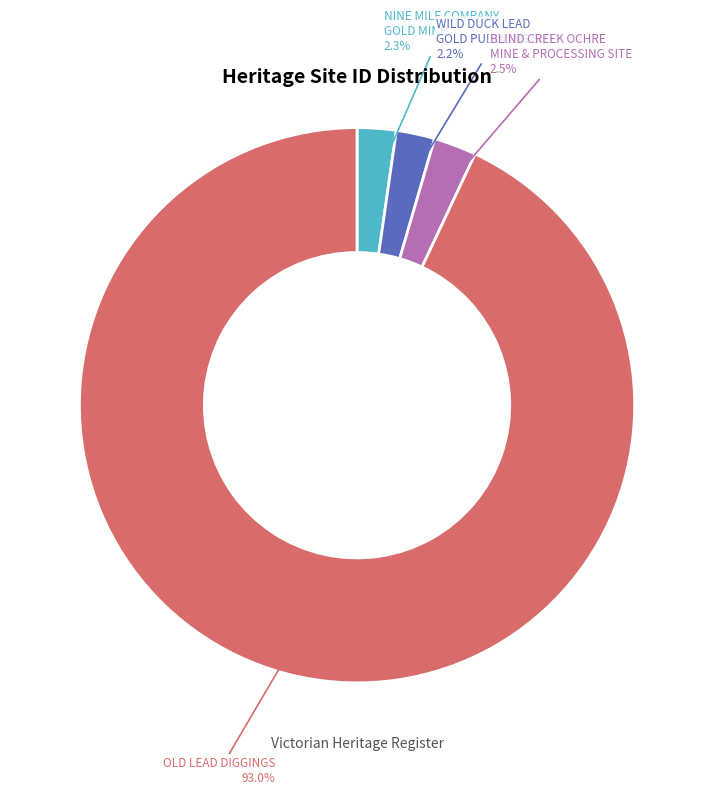

Which has a higher value, NINE MILE COMPANY GOLD MINE or OLD LEAD DIGGINGS?

OLD LEAD DIGGINGS